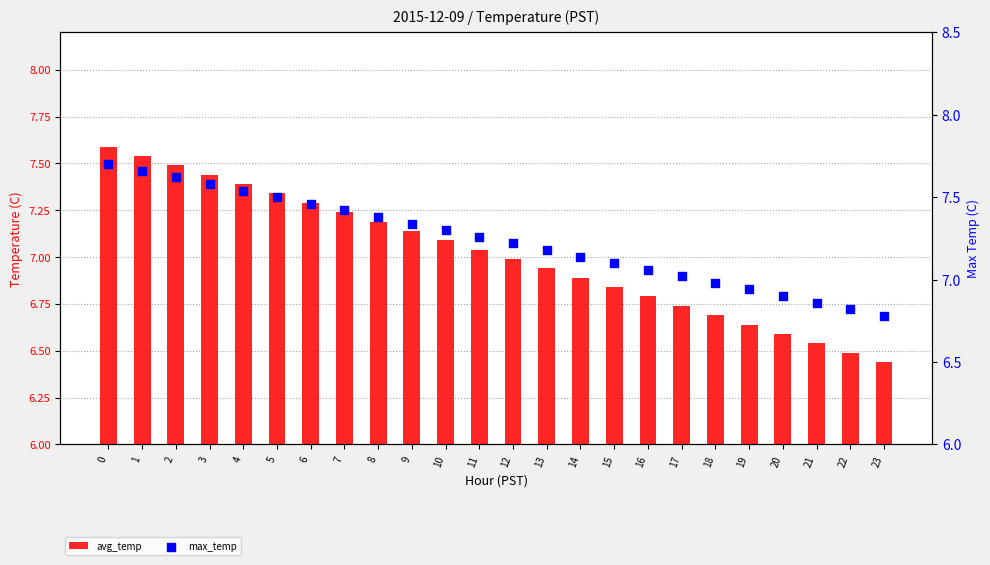

Which series has the largest total across all categories?

max_temp